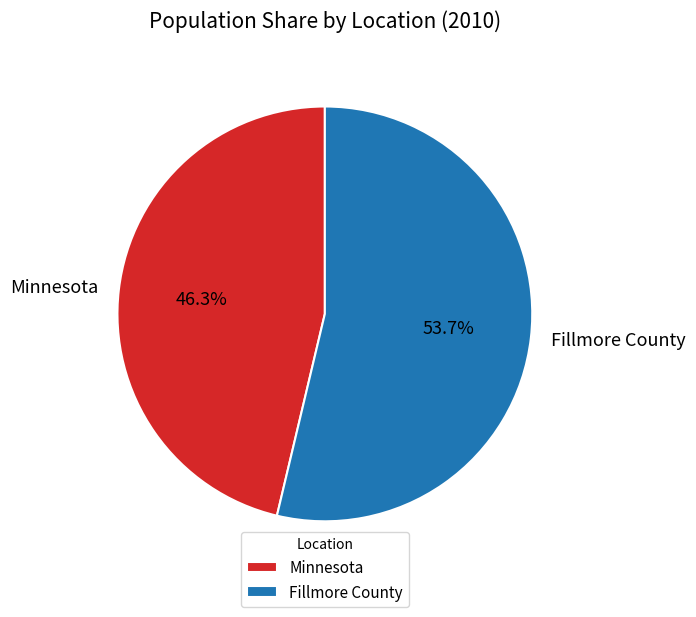

How many segments does this pie chart have?

2